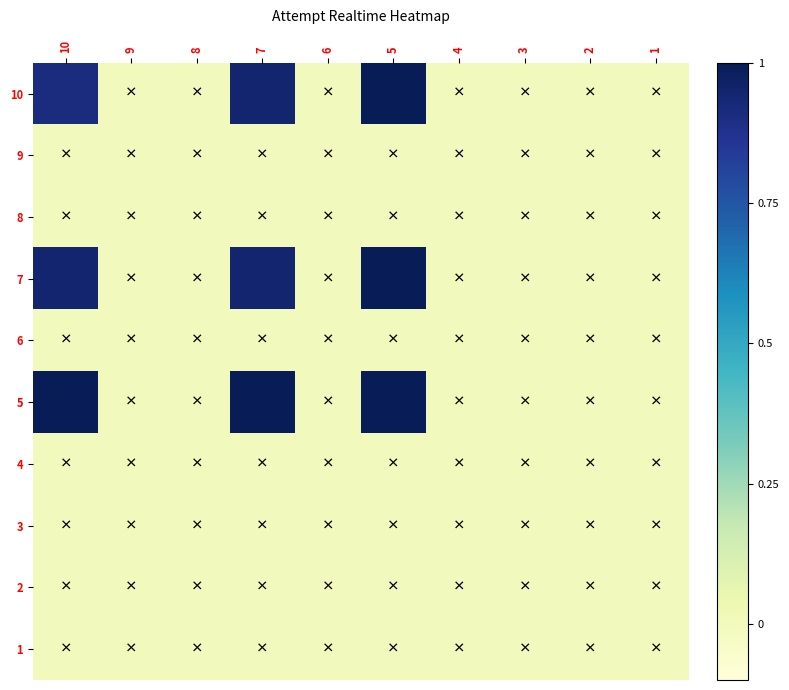

At how many categories does at least one series exceed 0?

3